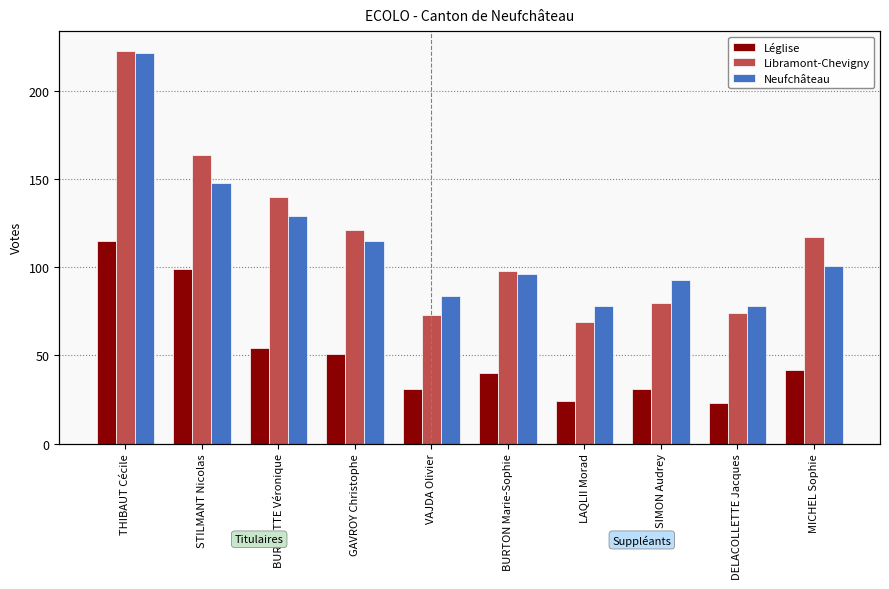

What value does the Léglise series have at MICHEL Sophie, to the nearest 5?

40